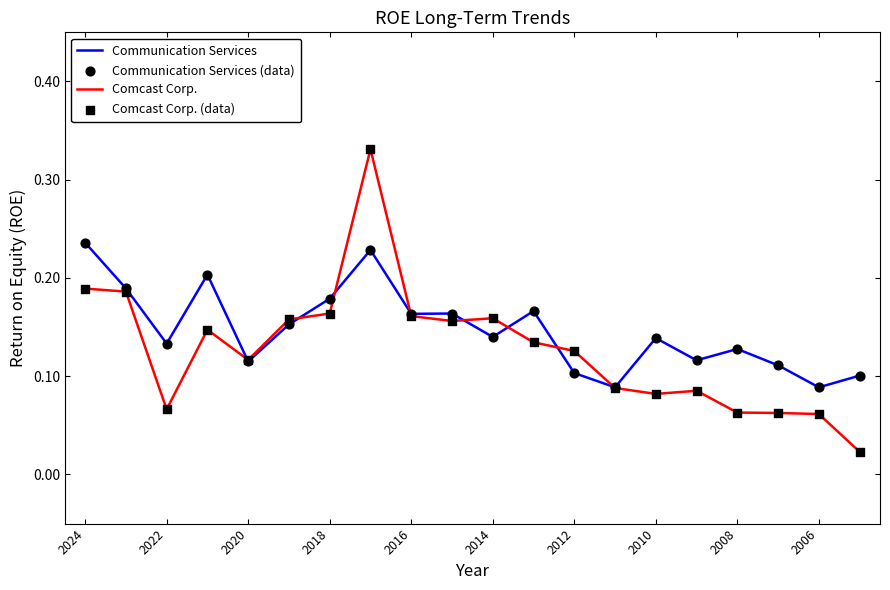

Which series has the widest spread of values?

Comcast Corp.